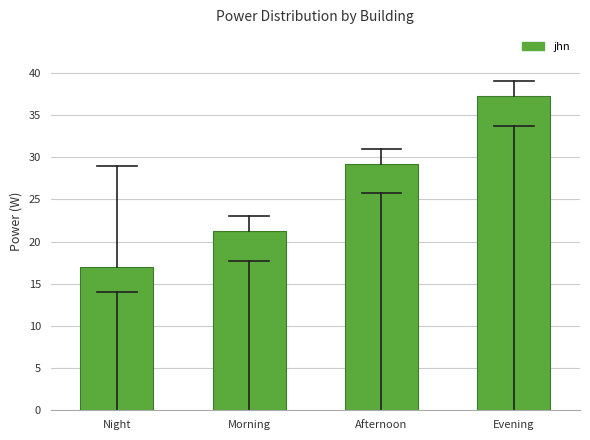

Where is the data nearest to the value 27?

Afternoon